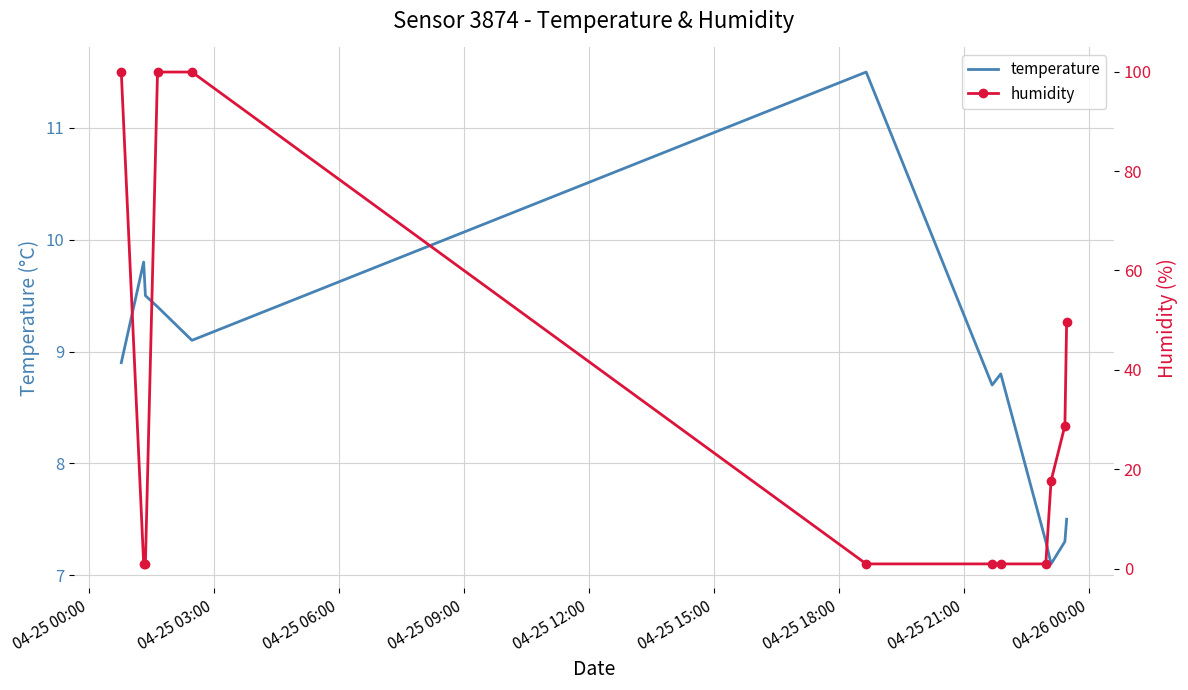

At how many categories does at least one series exceed 44?

4